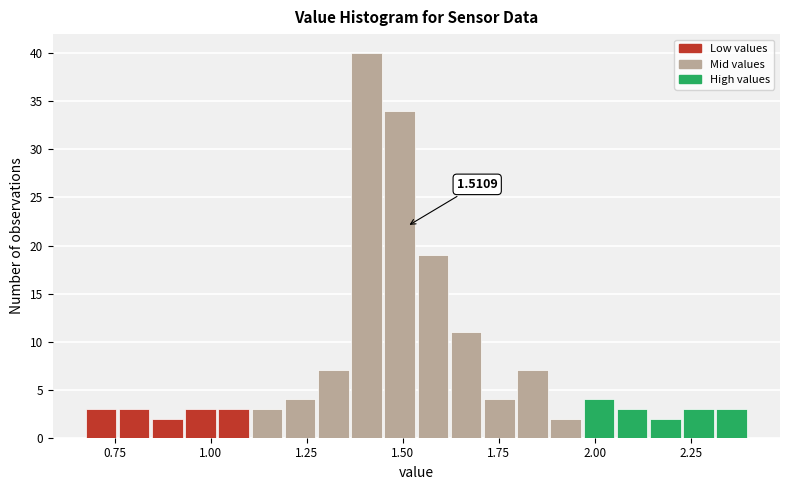

Read against the x-axis, roughly where is the centre of the tallest bar?

1.40